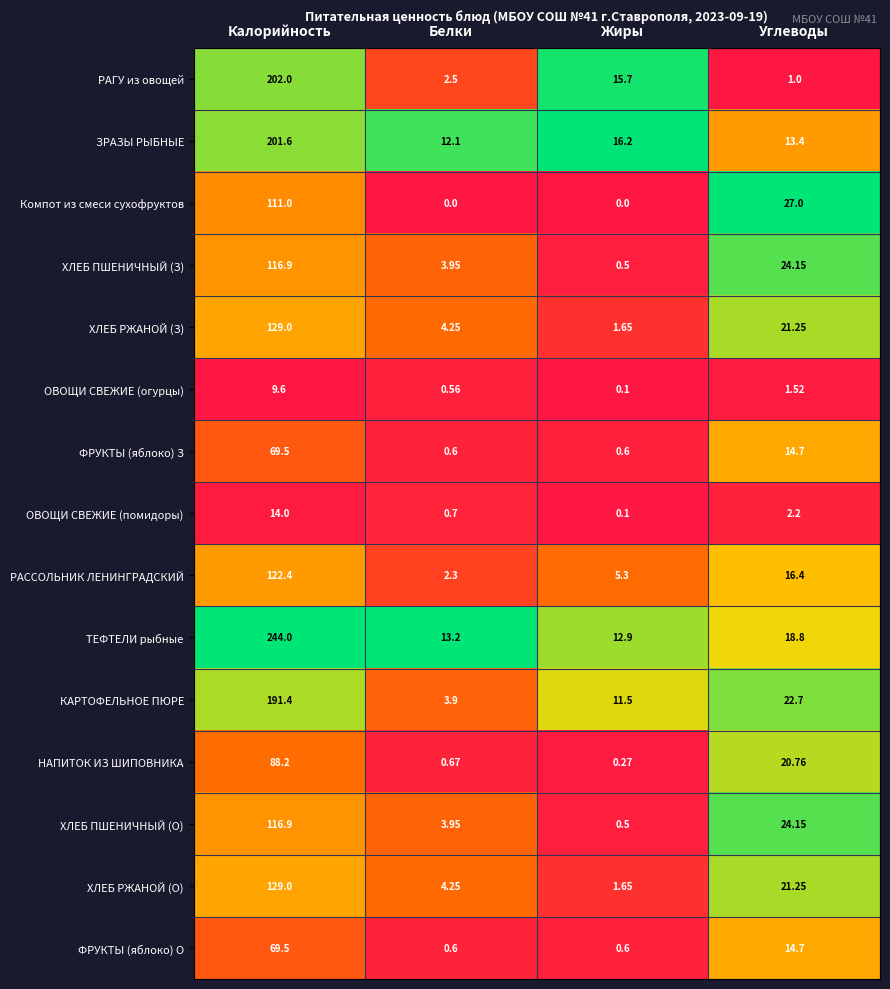

Which series has the widest spread of values?

ТЕФТЕЛИ рыбные